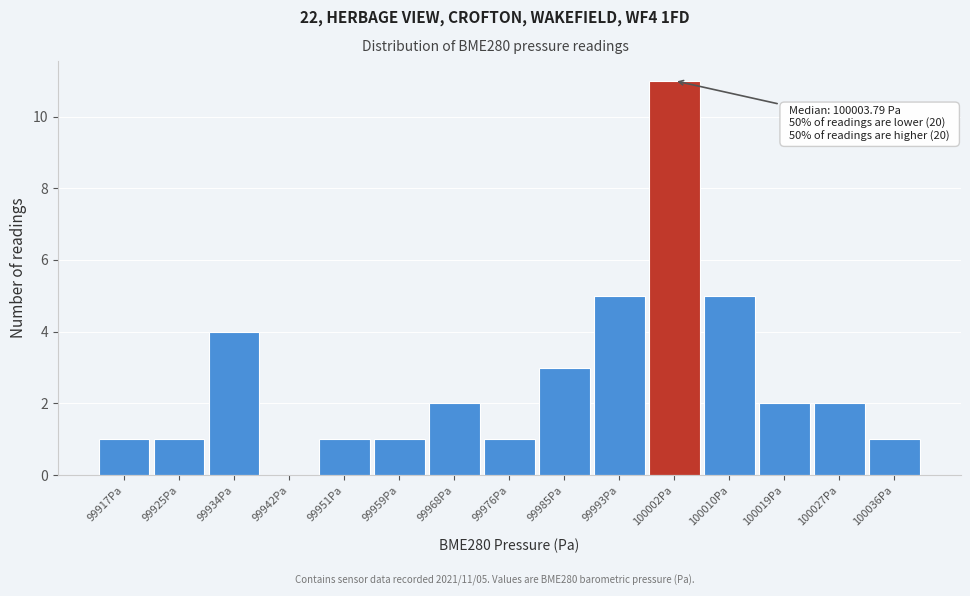

Reading left to right, transcribe all the data shown in this chart.

99917Pa=1	99925Pa=1	99934Pa=4	99942Pa=0	99951Pa=1	99959Pa=1	99968Pa=2	99976Pa=1	99985Pa=3	99993Pa=5	100002Pa=11	100010Pa=5	100019Pa=2	100027Pa=2	100036Pa=1